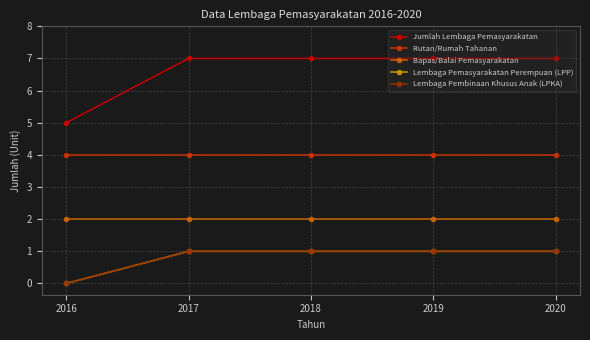

Is the value of Jumlah Lembaga Pemasyarakatan at 2019 greater than the value of Bapas/Balai Pemasyarakatan at 2019?

Yes